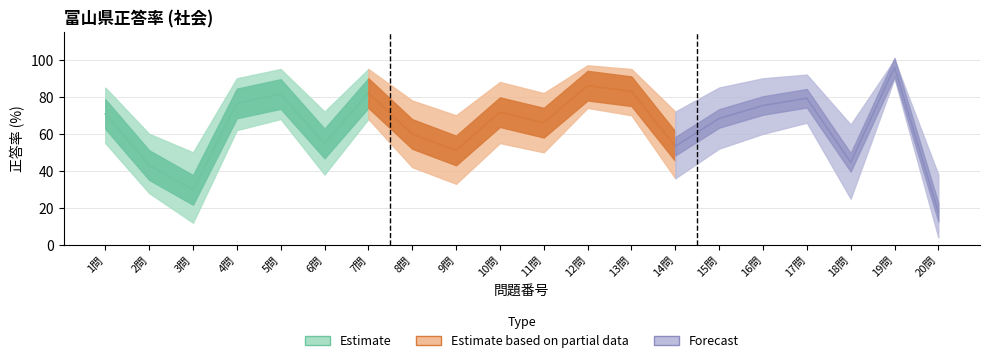

Reading left to right, transcribe all the data shown in this chart.

富山県正答数％: 1問=70.7	2問=43.1	3問=29.7	4問=76.4	5問=81.5	6問=54.8	7問=82.0	8問=59.9	9問=51.0	10問=71.7	11問=66.0	12問=86.0	13問=83.0	14問=53.3	15問=68.3	16問=75.3	17問=79.2	18問=44.6	19問=96.0	20問=17.6
upper_forecast: 1問=85.0	2問=60.0	3問=50.0	4問=90.0	5問=95.0	6問=72.0	7問=95.0	8問=78.0	9問=70.0	10問=88.0	11問=82.0	12問=97.0	13問=95.0	14問=72.0	15問=85.0	16問=90.0	17問=92.0	18問=65.0	19問=100.0	20問=38.0
lower_forecast: 1問=55.0	2問=28.0	3問=12.0	4問=62.0	5問=68.0	6問=38.0	7問=68.0	8問=42.0	9問=33.0	10問=55.0	11問=50.0	12問=74.0	13問=70.0	14問=36.0	15問=52.0	16問=60.0	17問=66.0	18問=25.0	19問=90.0	20問=4.0